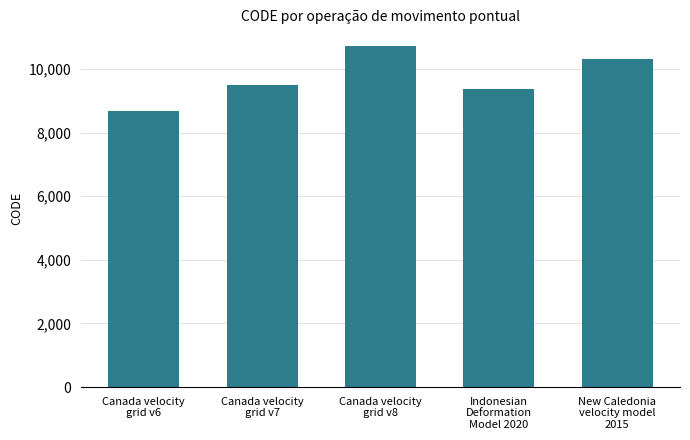

What is the change in value from Canada velocity
grid v7 to New Caledonia
velocity model
2015?

+840